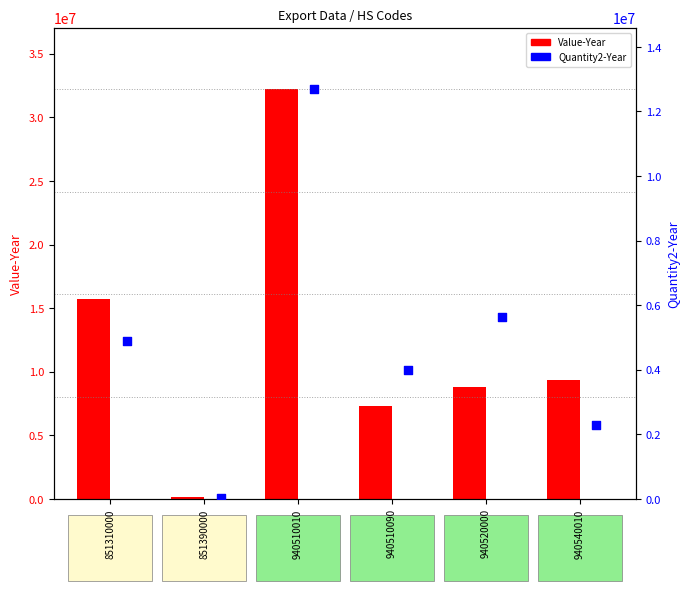

Which series contains the highest Y value?

Value-Year